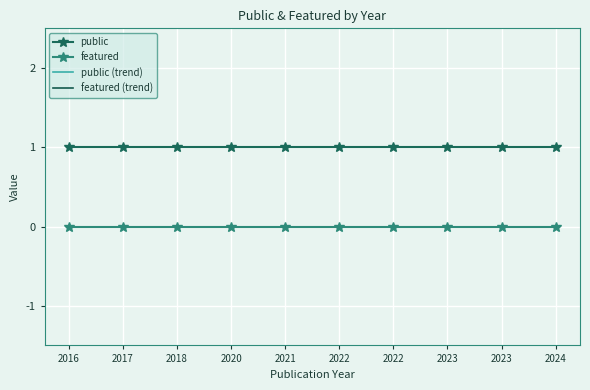

Rank the categories by public value from lowest to highest.

2016, 2017, 2018, 2020, 2021, 2022, 2022, 2023, 2023, 2024